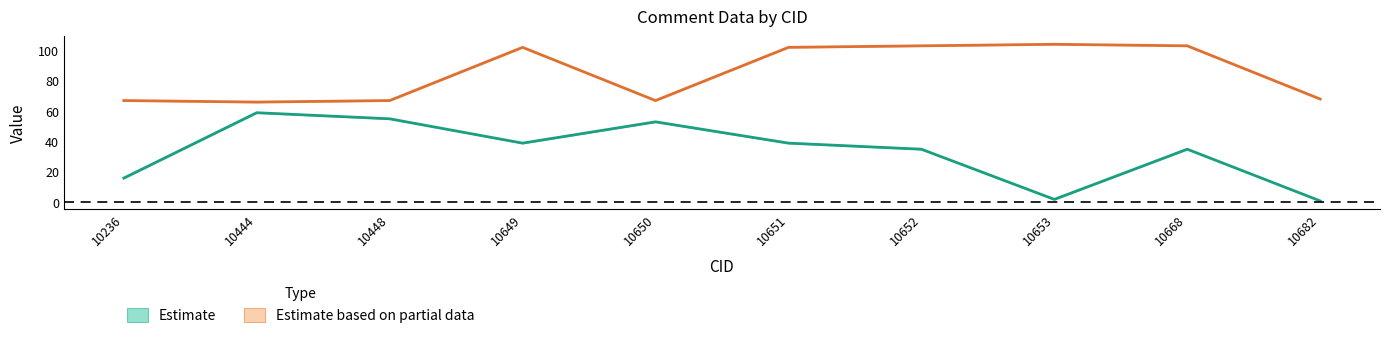

What is the total value across all series at 10652?

138